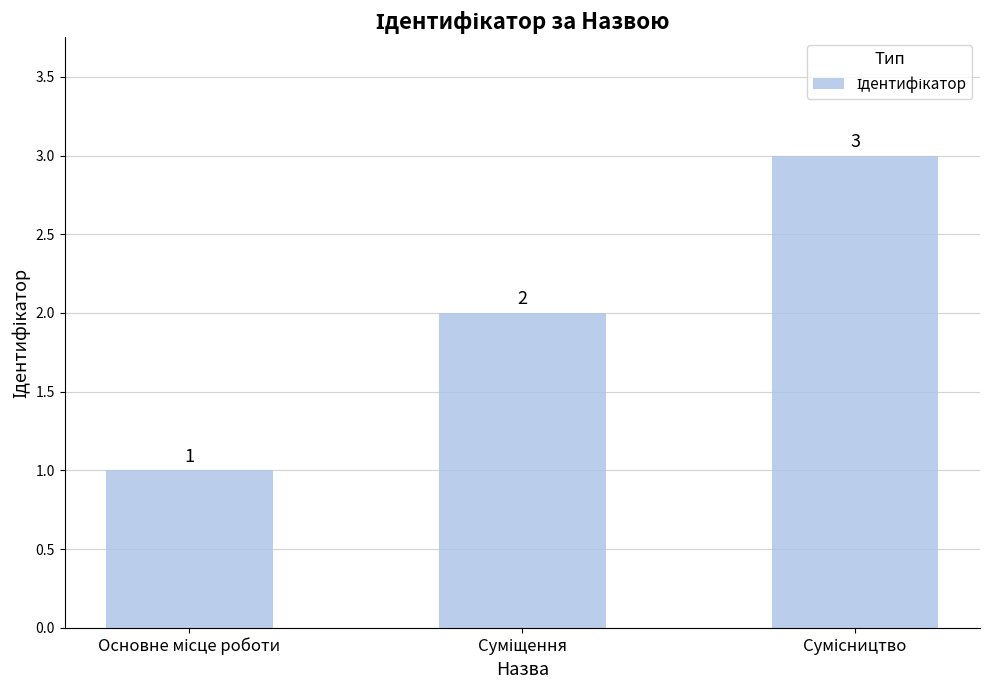

Count the values in the range 1 to 3.

3